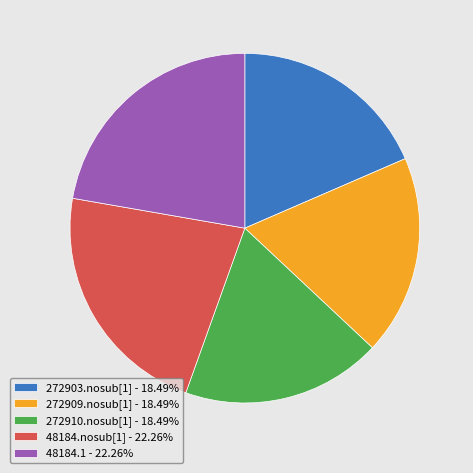

The 272909.nosub[1] slice represents 6% of the pie. True or false?

False